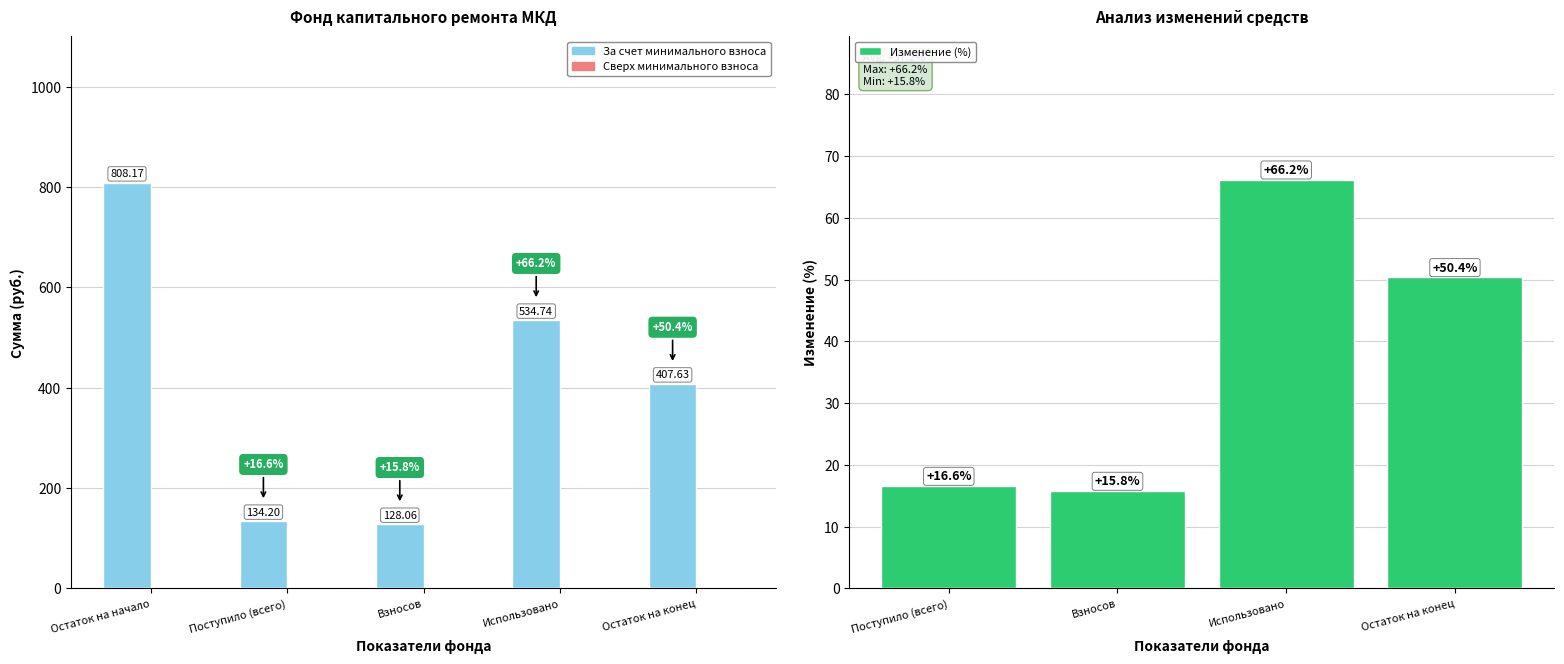

How many data points are above 407?

3